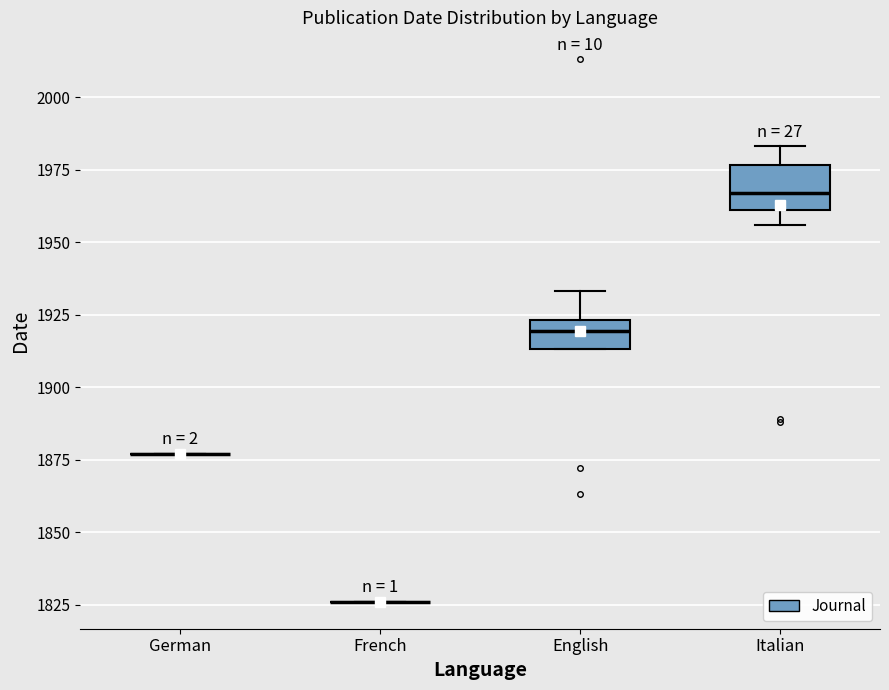

Which box is the tallest, from its lower edge to its upper edge?

Italian